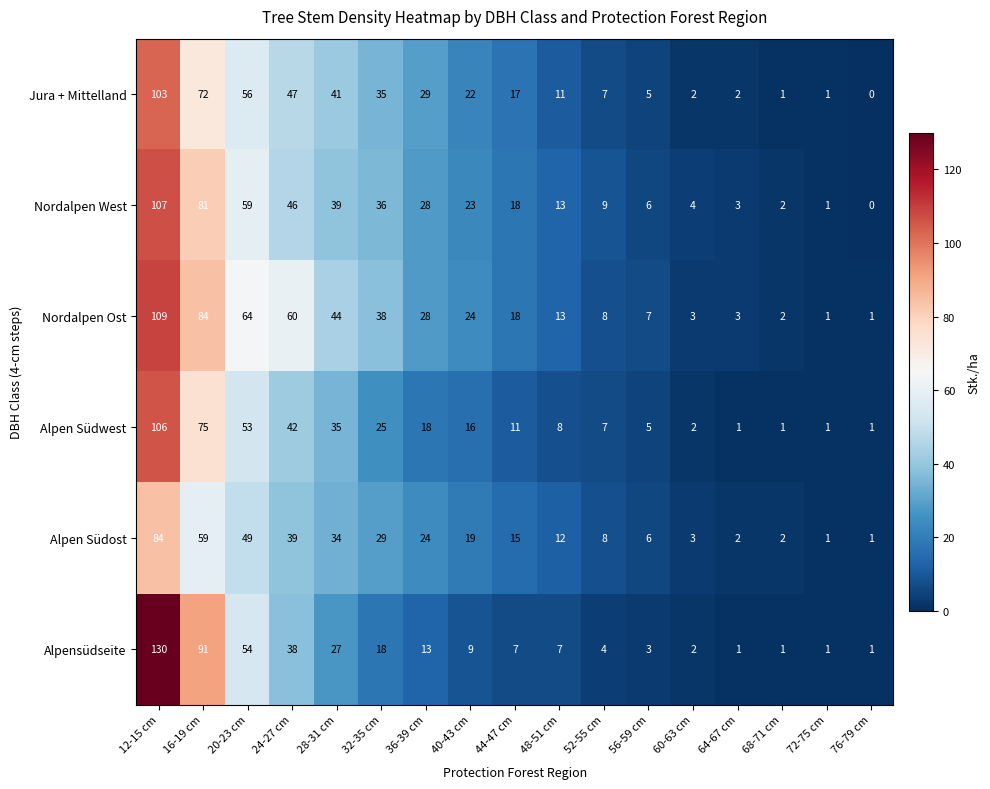

At how many categories does at least one series exceed 6?

12